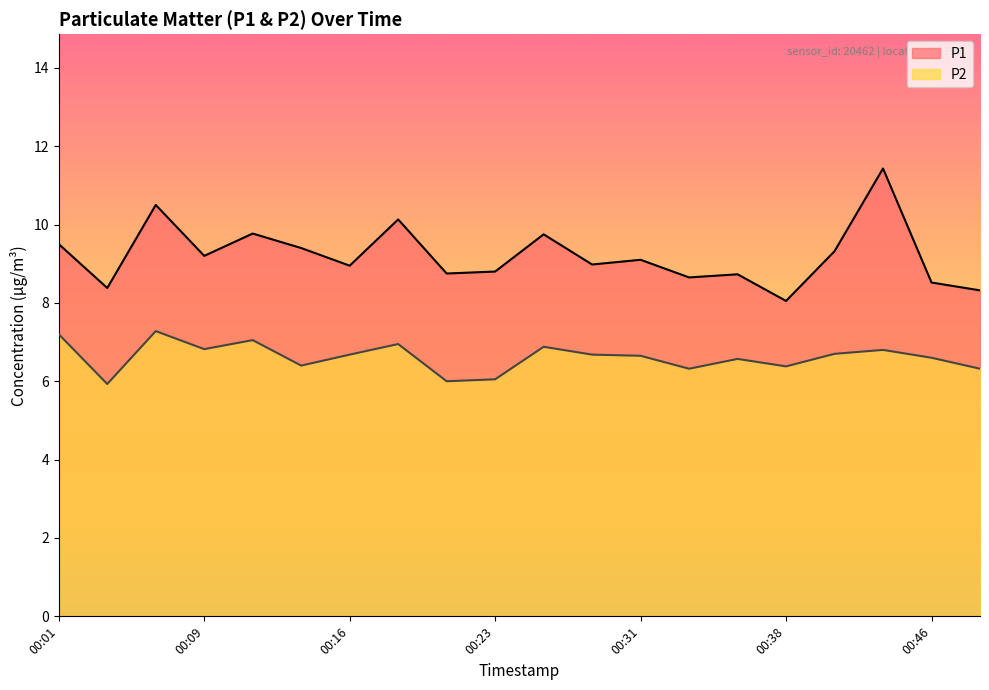

The value of P1 at 00:38 is 8.1. True or false?

True